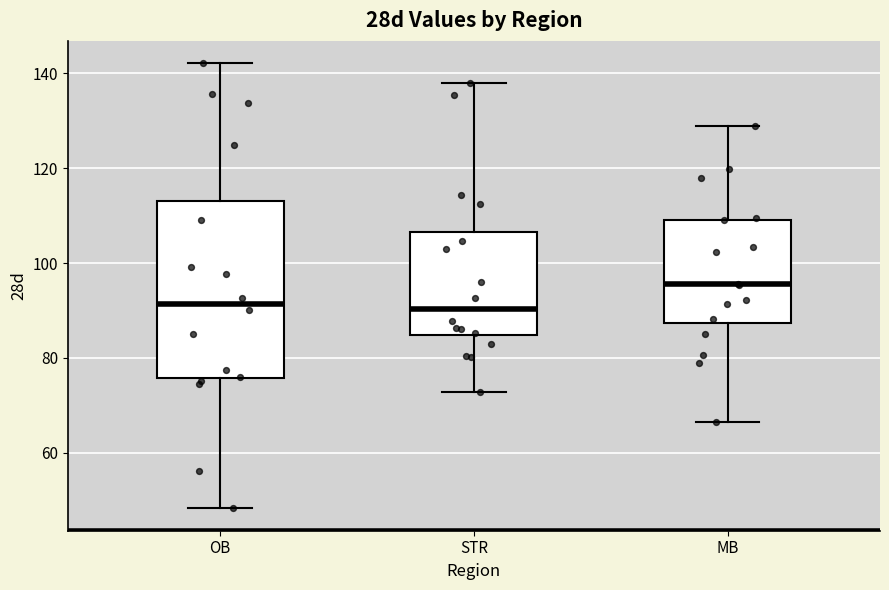

Where does the lower whisker of the box for OB end on the y-axis? The values are not printed on the chart, so give them approximately, as read against the axis.

48